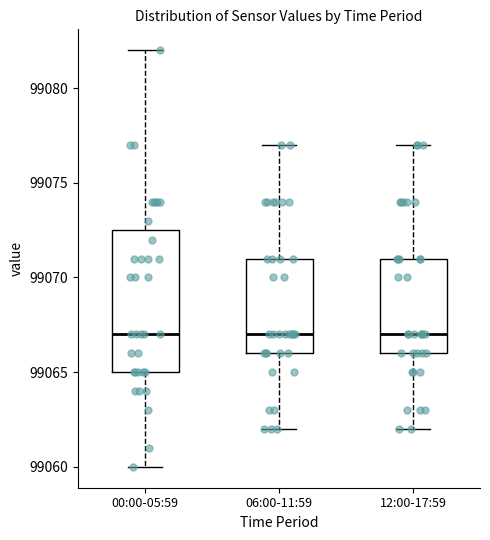

Which box is the tallest, from its lower edge to its upper edge?

00:00-05:59